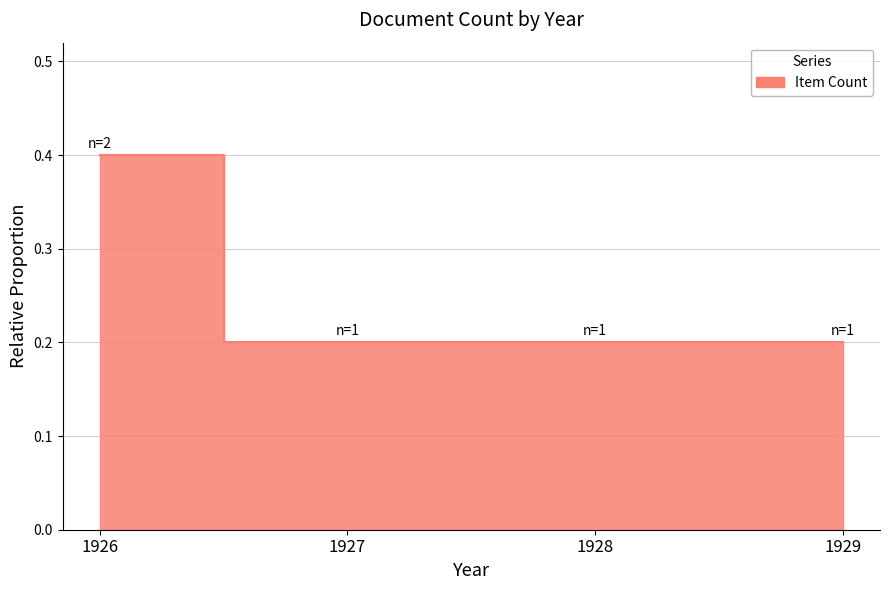

How many values are between 0 and 1?

4